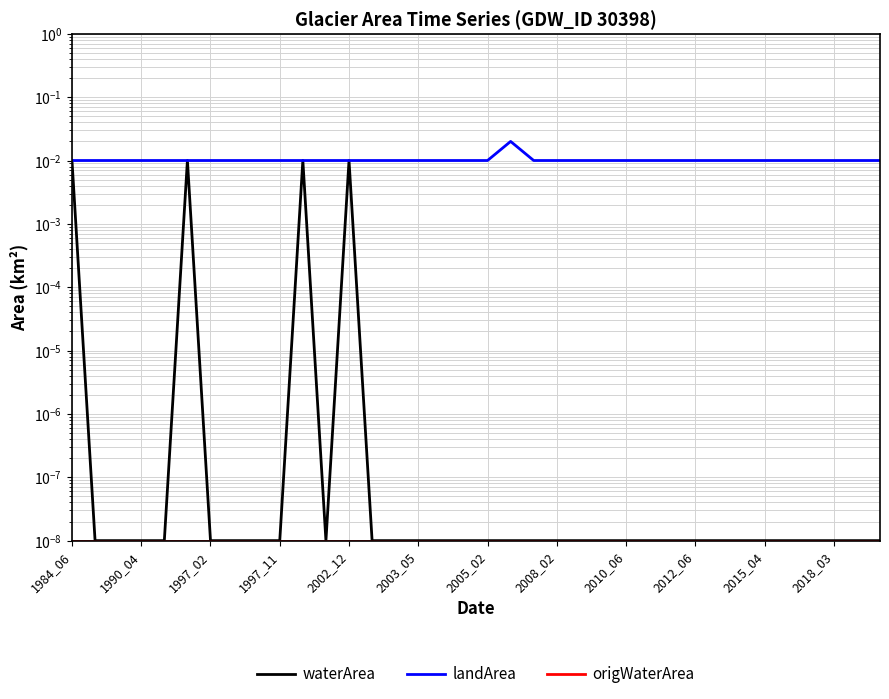

Which series has the largest total across all categories?

landArea